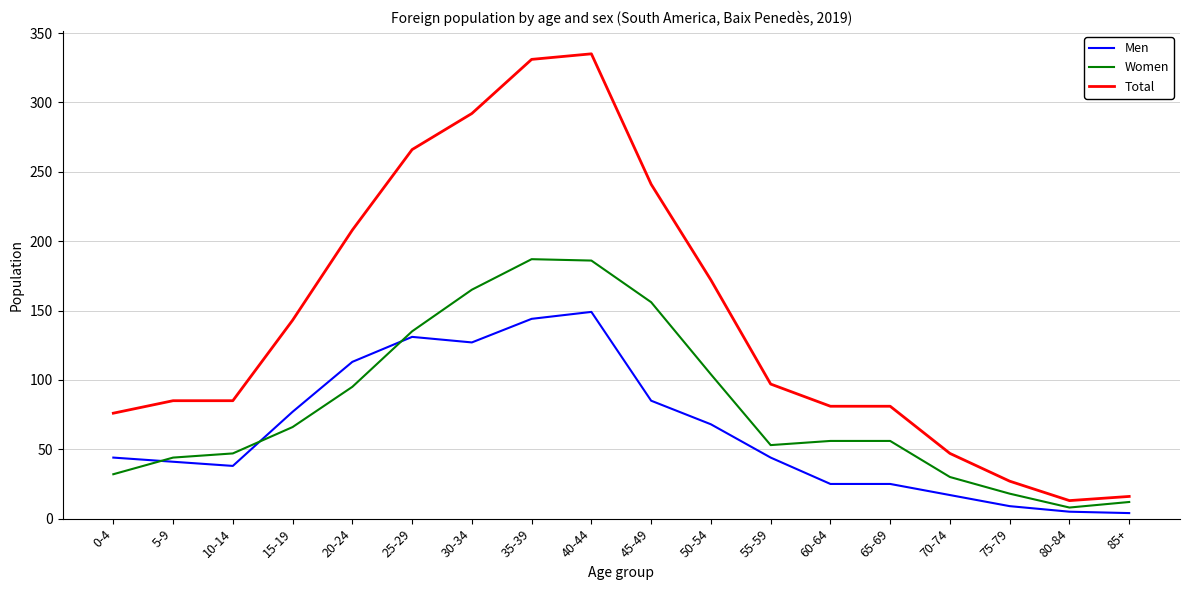

Which series has the largest total across all categories?

Total